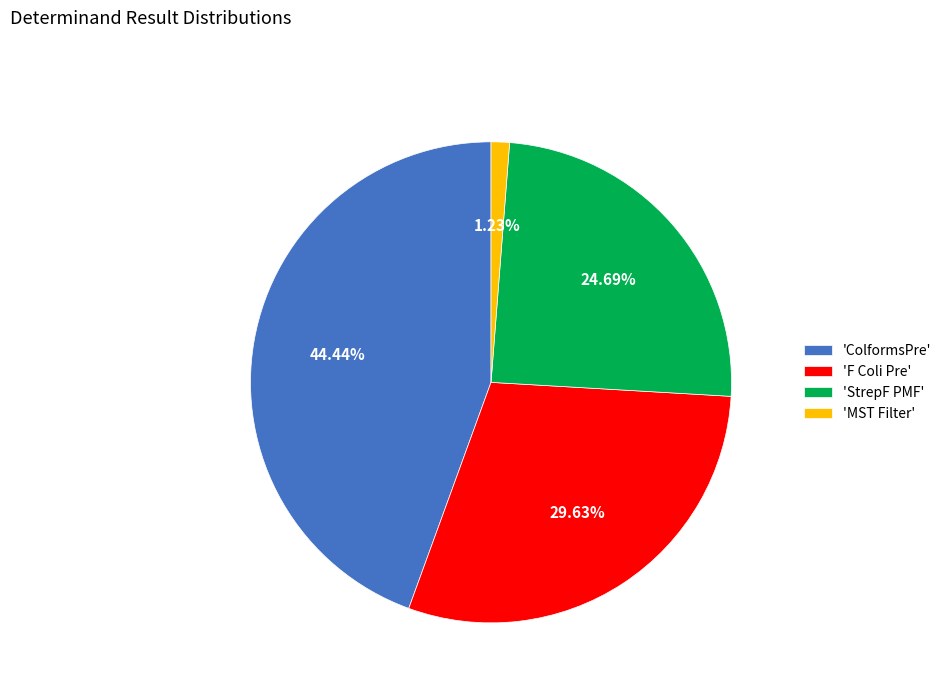

How many slices are in this pie chart?

4